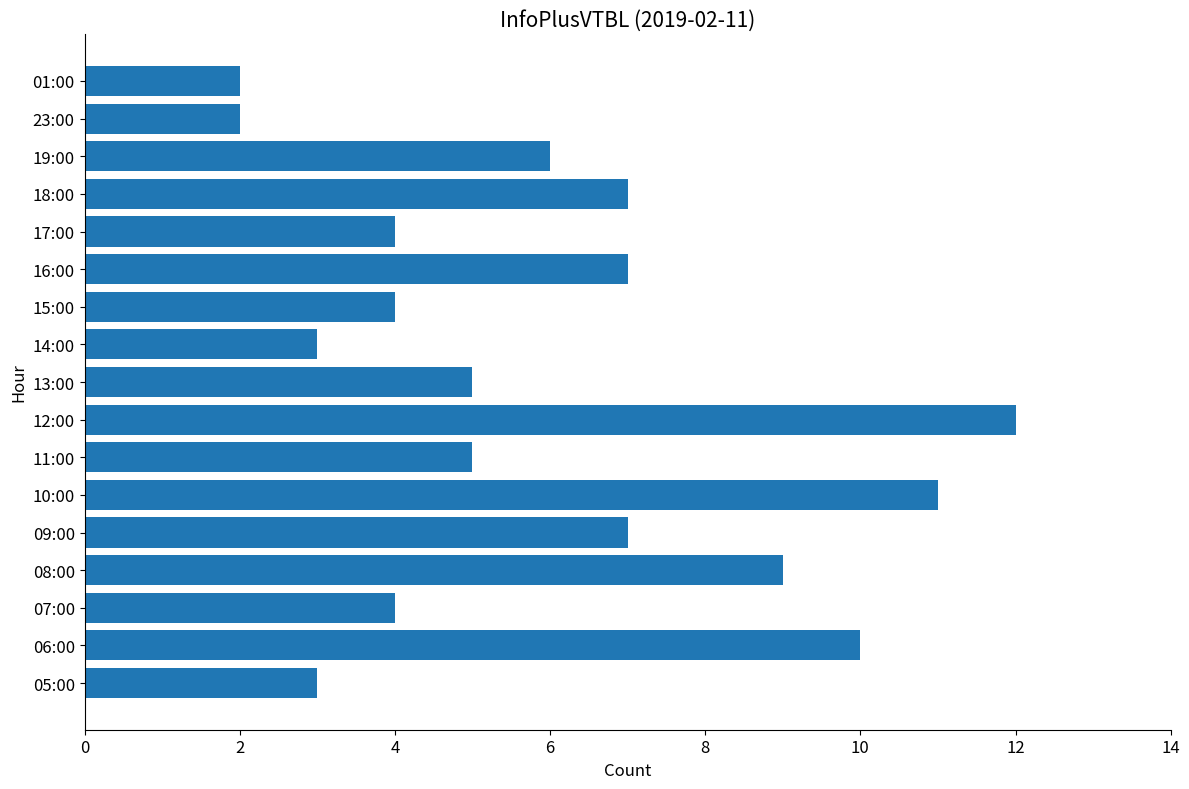

Approximately how many times larger is the value at 13:00 compared to 23:00?

2.5